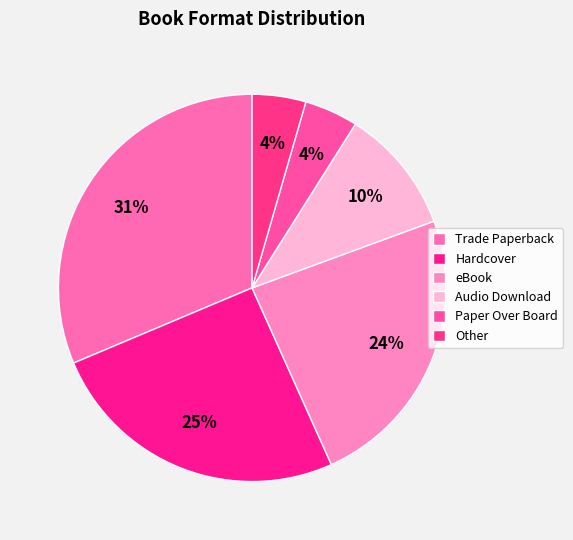

Which category has the biggest portion of the pie?

Trade Paperback